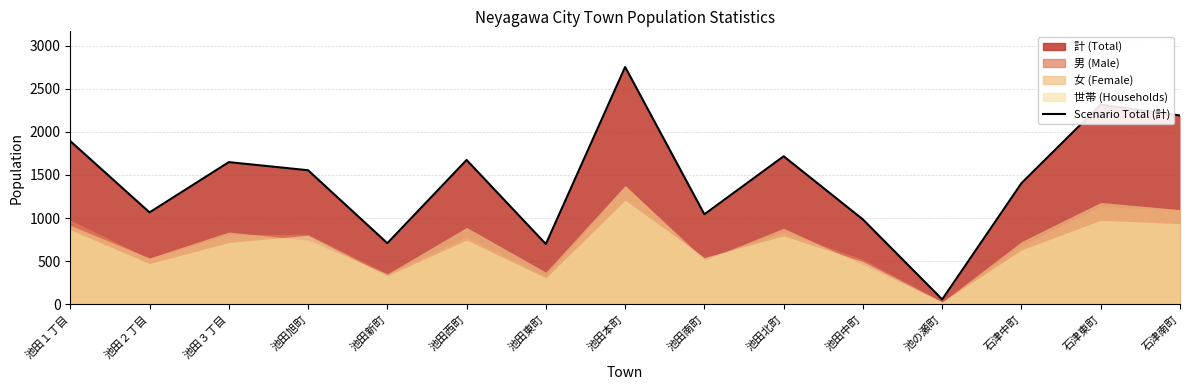

What is the greatest value displayed?

2753